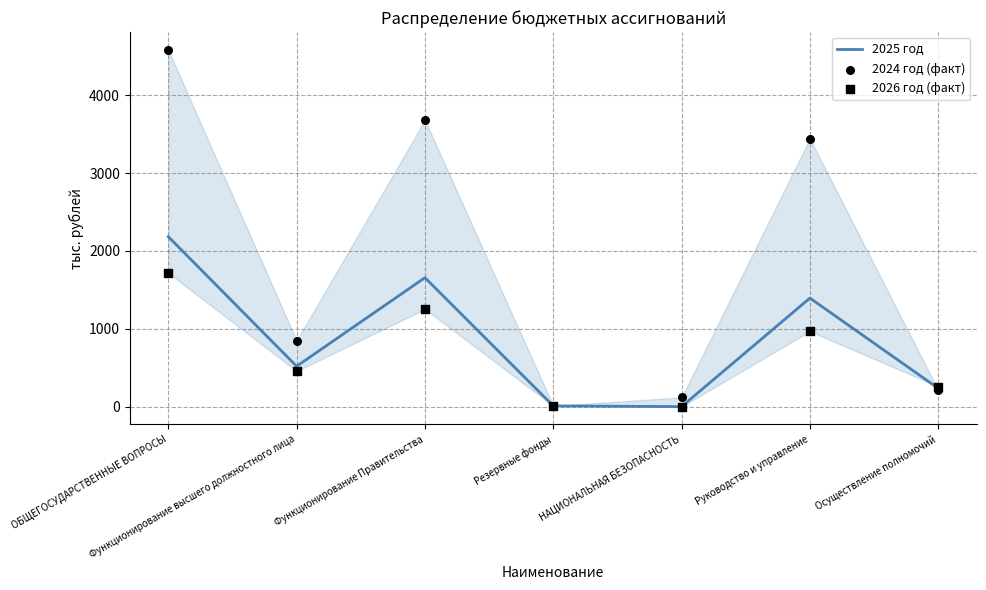

Which series has the largest total across all categories?

2024 год (факт)